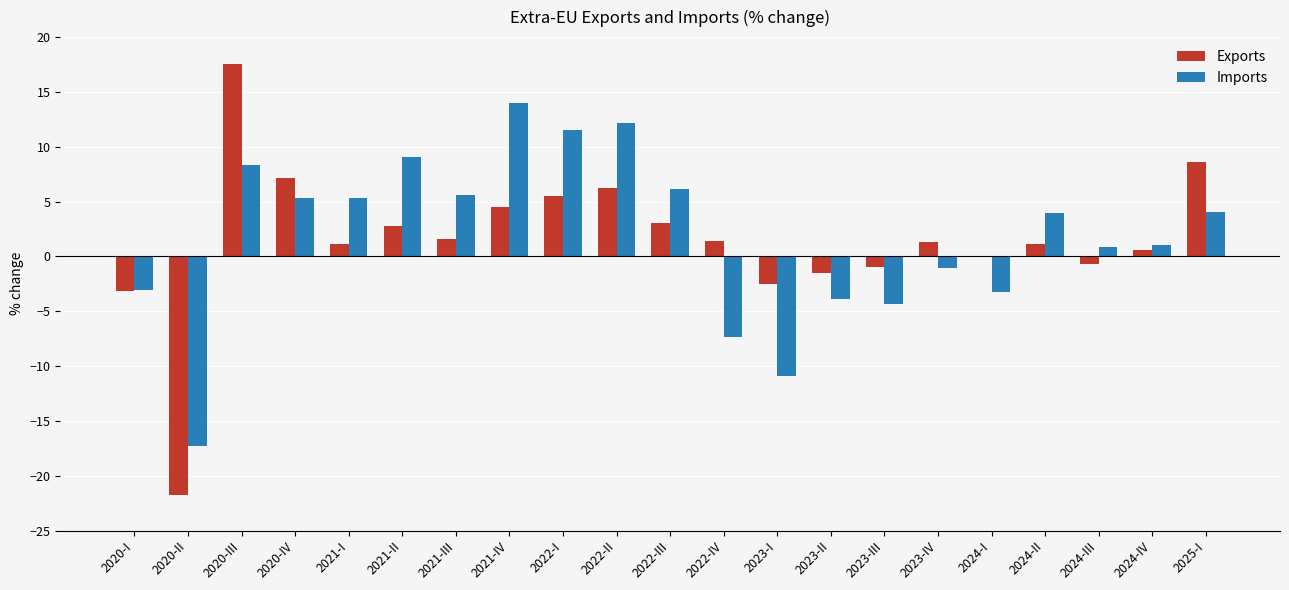

What is the highest value of the Imports series?

14.0